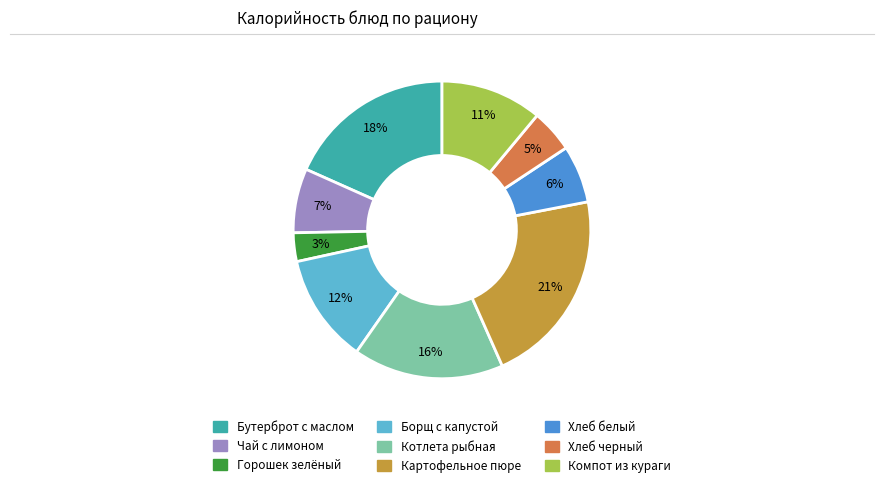

Between Компот из кураги and Котлета рыбная, which is larger?

Котлета рыбная